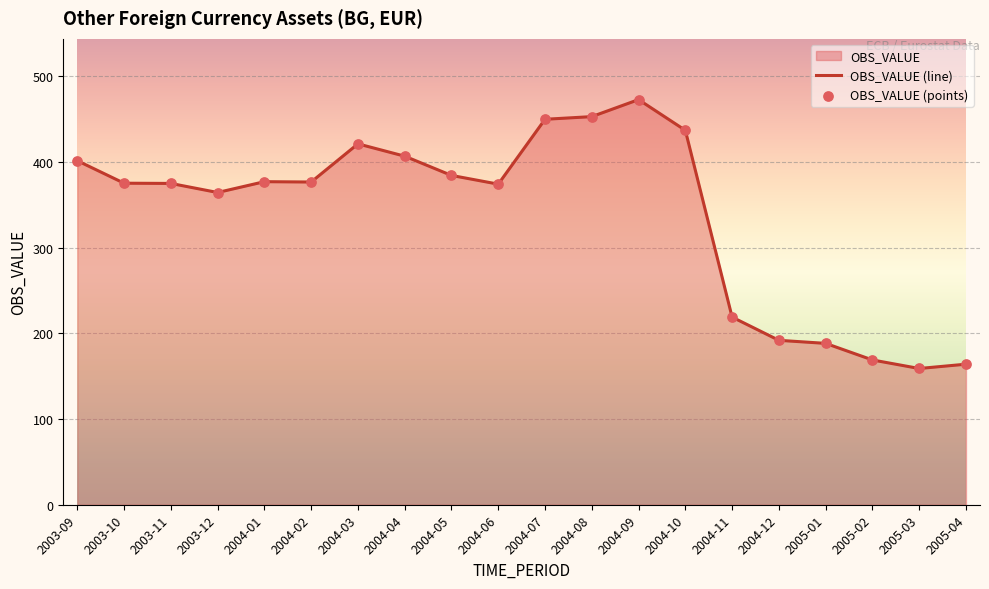

What is the change in value from 2004-02 to 2005-02?

-207.6